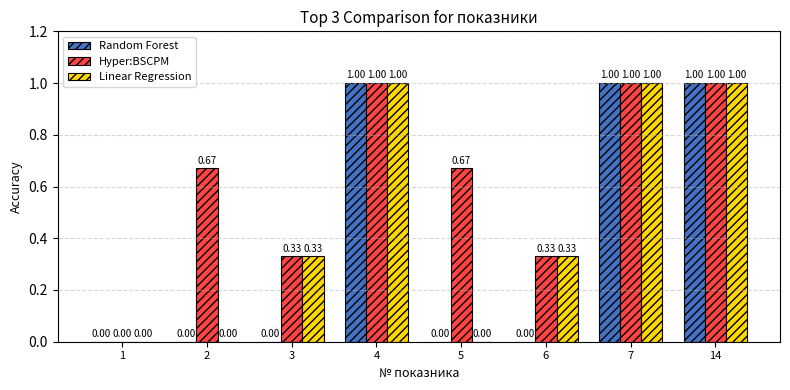

Between 3 and 7, which series saw the biggest shift?

Random Forest